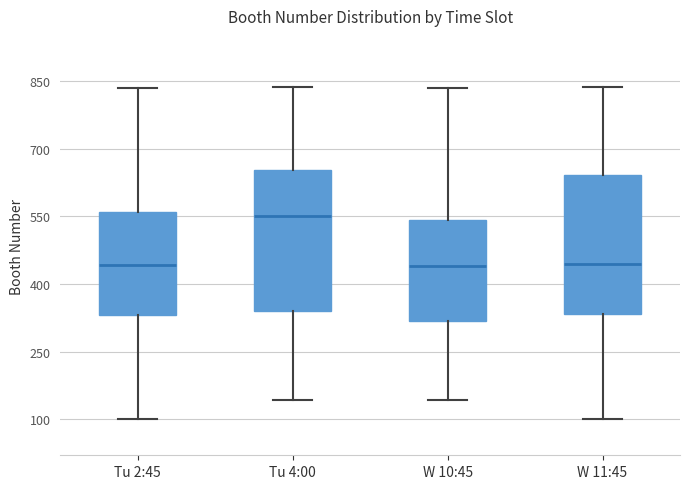

Reading left to right, transcribe this box plot: for each box, give where its median line is, the range the box spans, and where its two whiskers end, as read against the y-axis. The values are not printed on the chart, so give them approximately, as read against the axis.

Tu 2:45: median 440, box 340 to 560, whiskers 100 to 840
Tu 4:00: median 560, box 340 to 660, whiskers 140 to 840
W 10:45: median 440, box 320 to 540, whiskers 140 to 840
W 11:45: median 440, box 340 to 640, whiskers 100 to 840